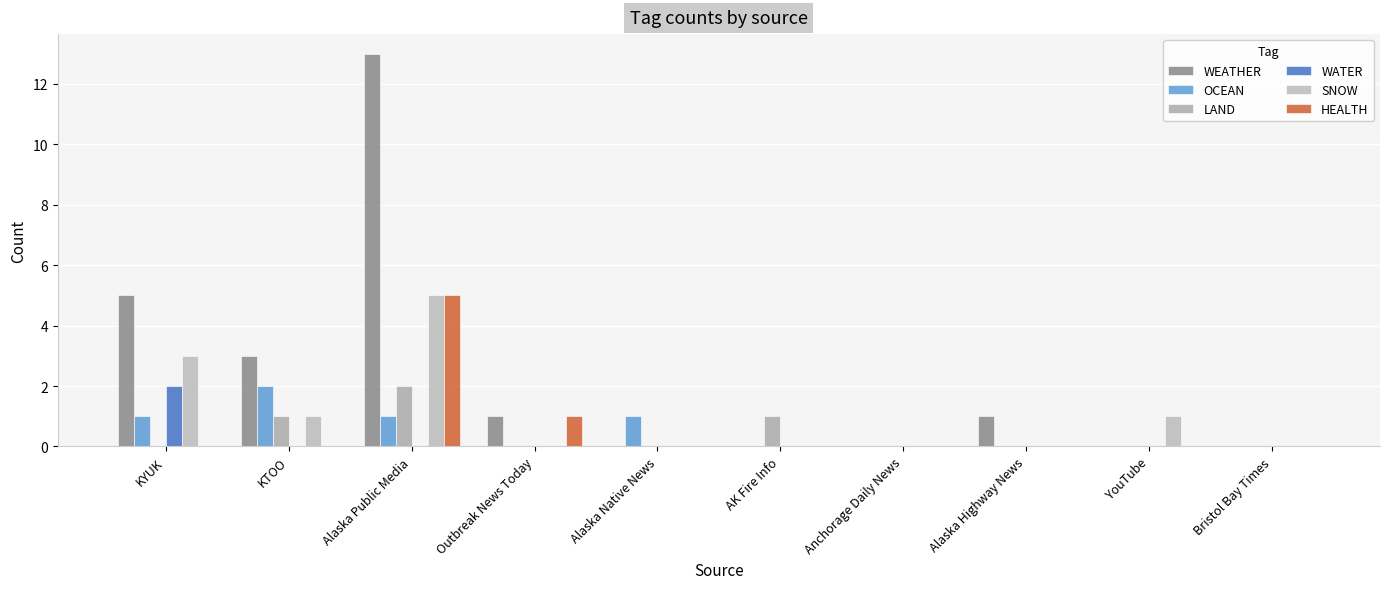

What are all the series names shown in the legend?

WEATHER, OCEAN, LAND, WATER, SNOW, HEALTH